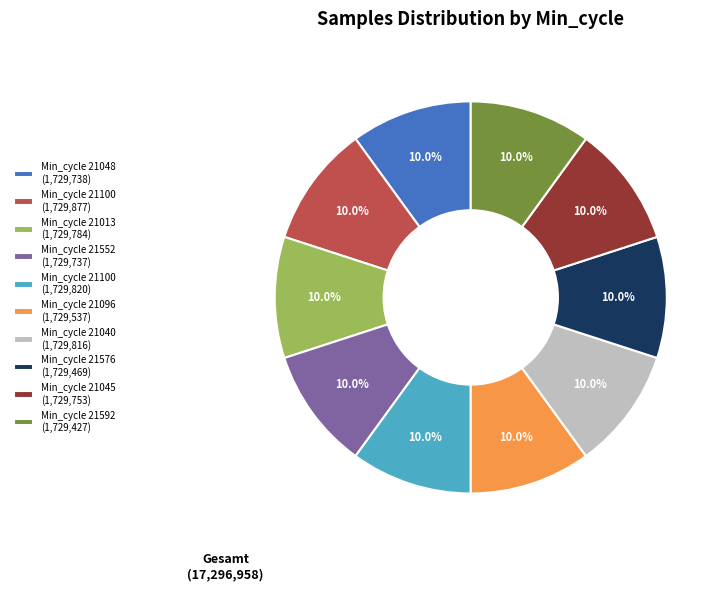

Combined, do Min_cycle 21100 (1,729,820) and Min_cycle 21013 (1,729,784) account for over 50%?

No